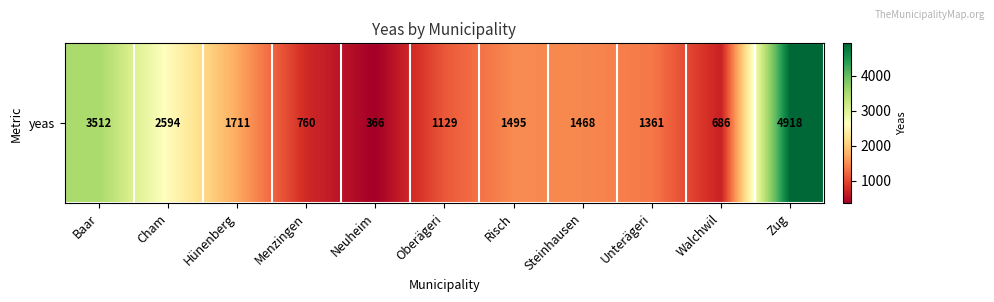

Reading right to left, transcribe all the data shown in this chart.

4918	686	1361	1468	1495	1129	366	760	1711	2594	3512